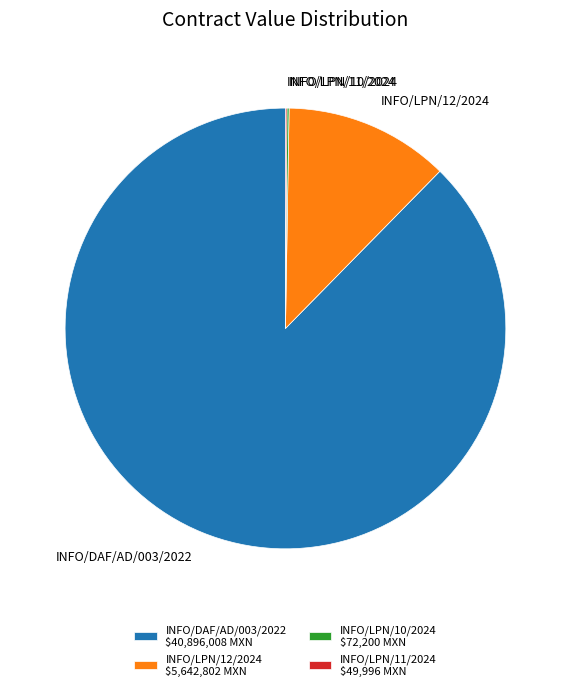

Does INFO/DAF/AD/003/2022 account for over 50% of the chart?

Yes